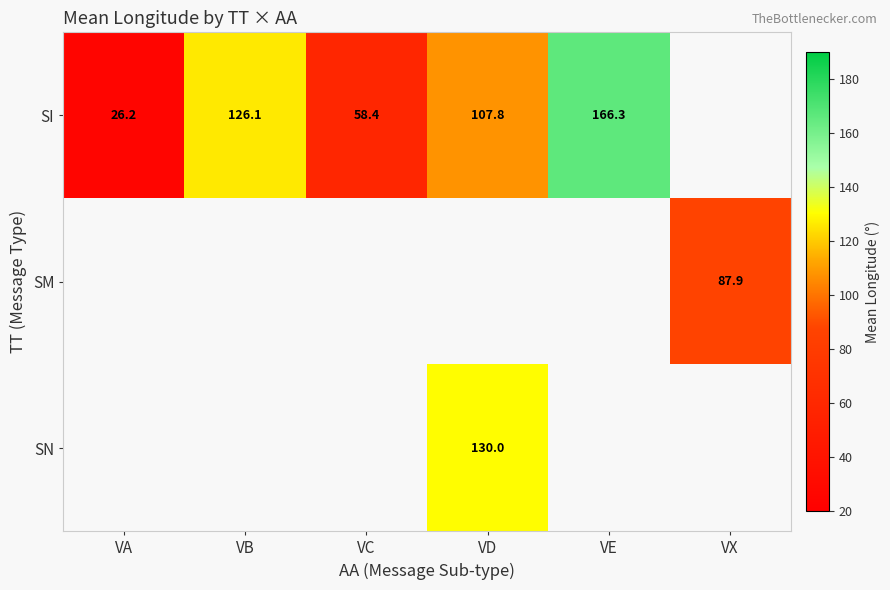

True or false: SI has a value of 107.8 at VD.

True